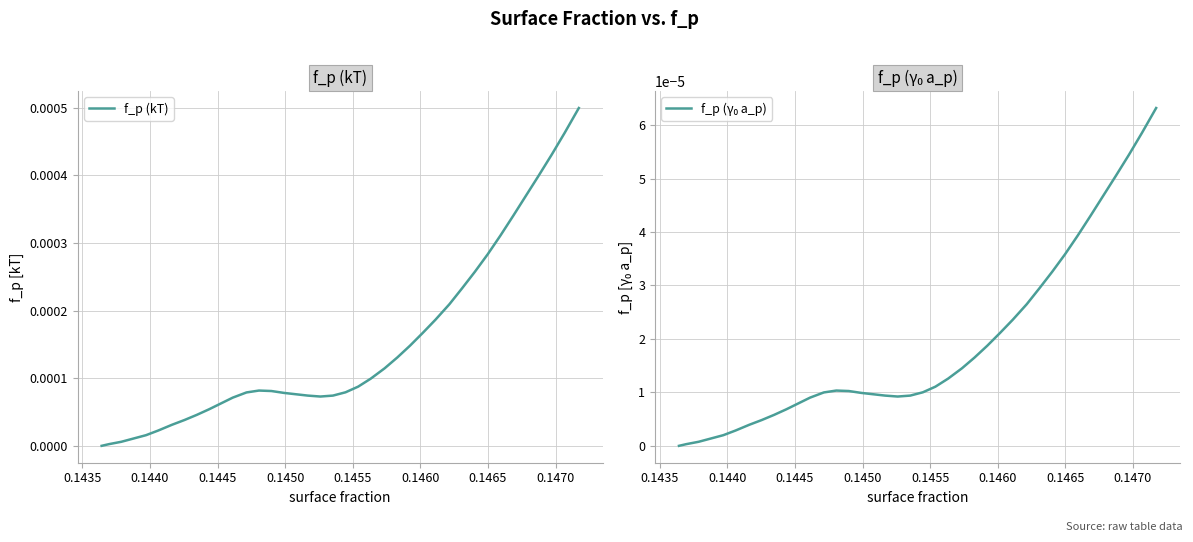

Is this an area chart (filled region under the line)?

No